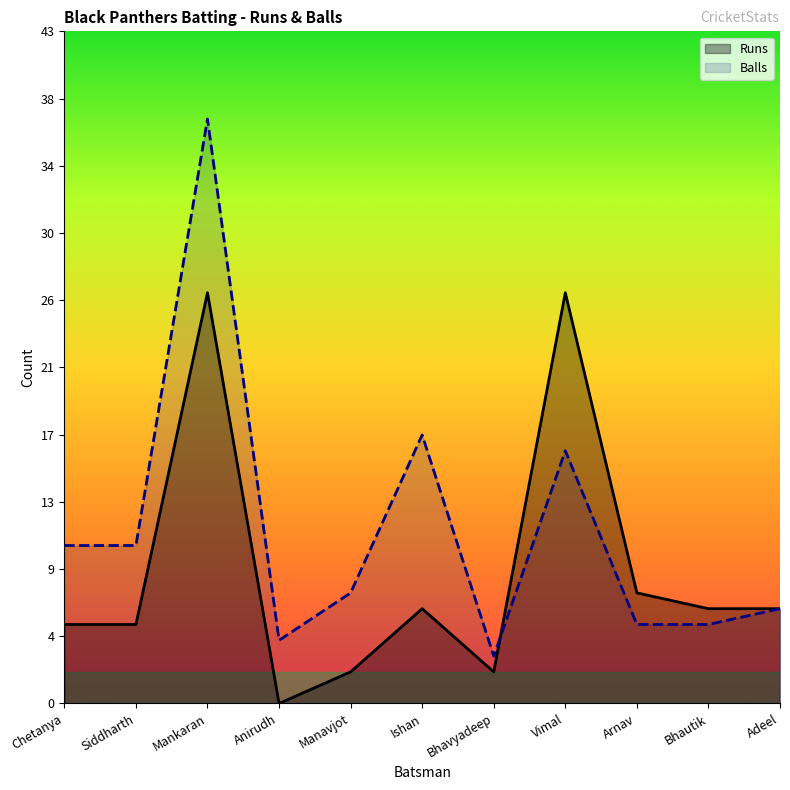

How many values in the Balls series are below 7?

5